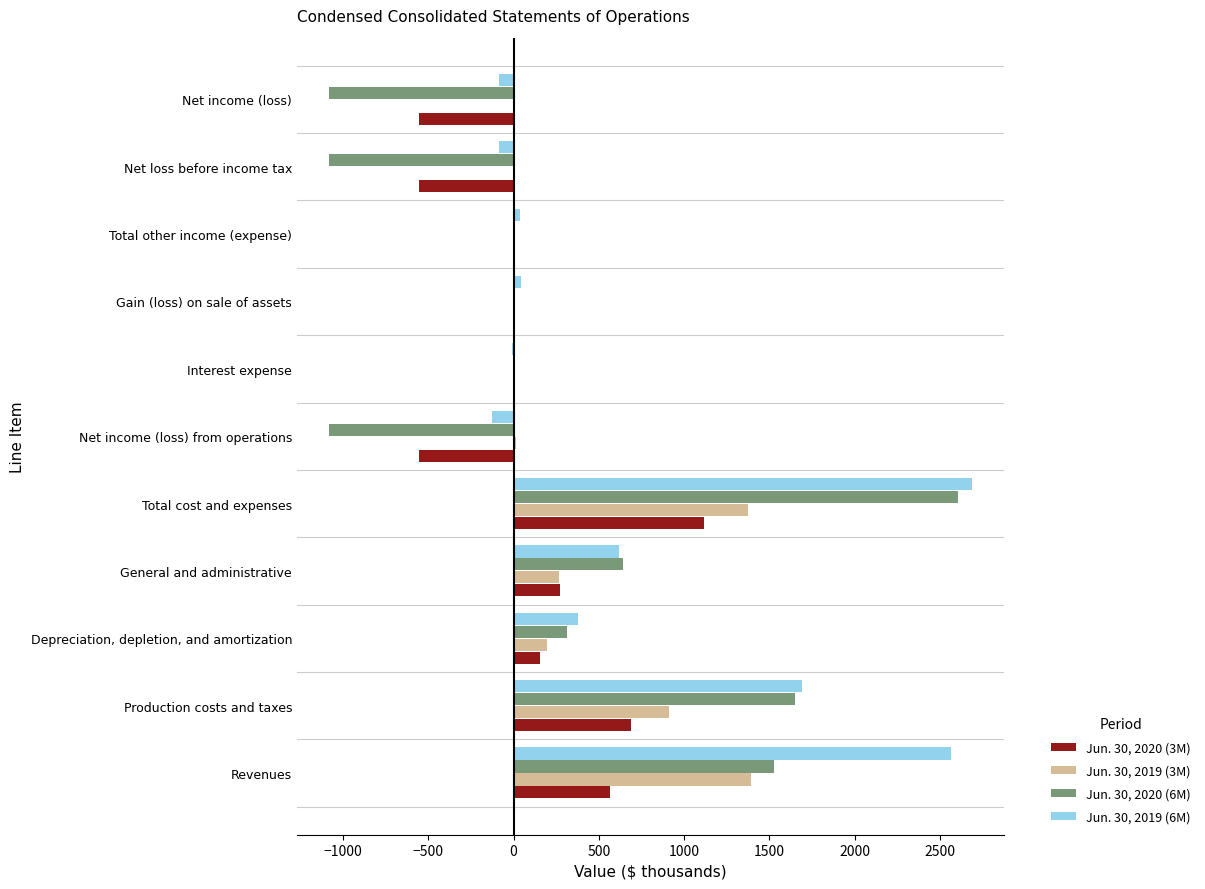

How many categories are shown in the chart?

11